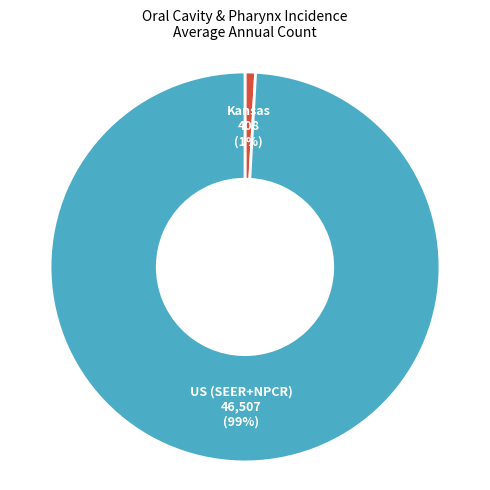

To the nearest percent, what is the difference between the largest and smallest slice percentages?

98%